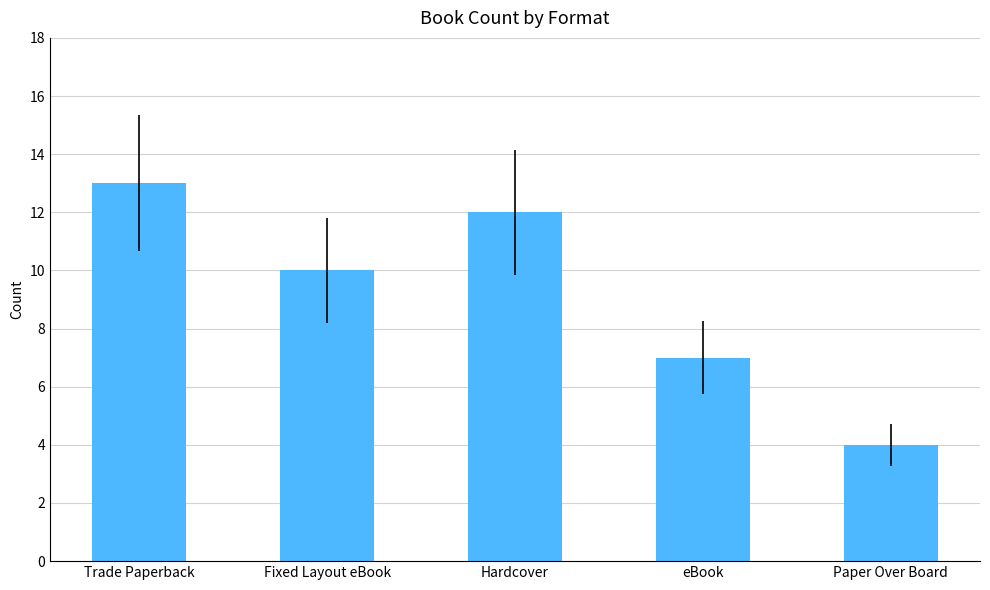

Rank the categories by value from highest to lowest.

Trade Paperback, Hardcover, Fixed Layout eBook, eBook, Paper Over Board